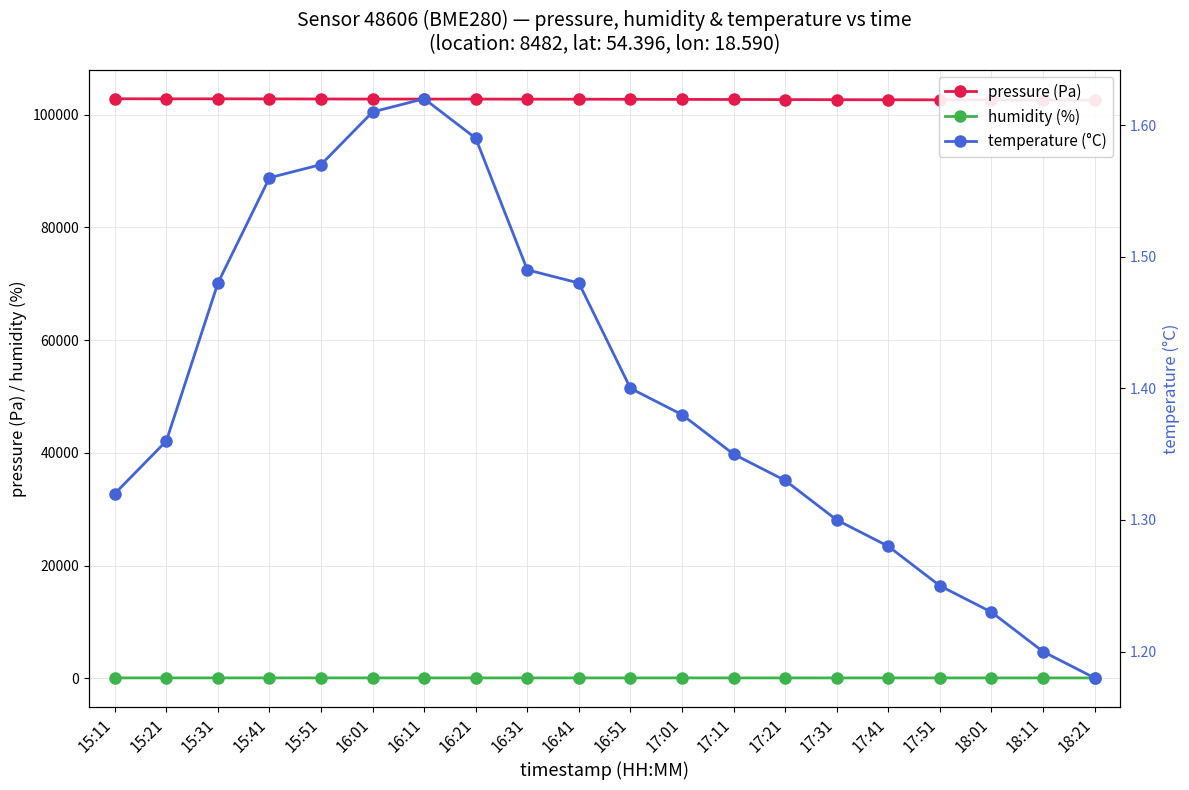

How many values in the humidity (%) series are below 92?

8